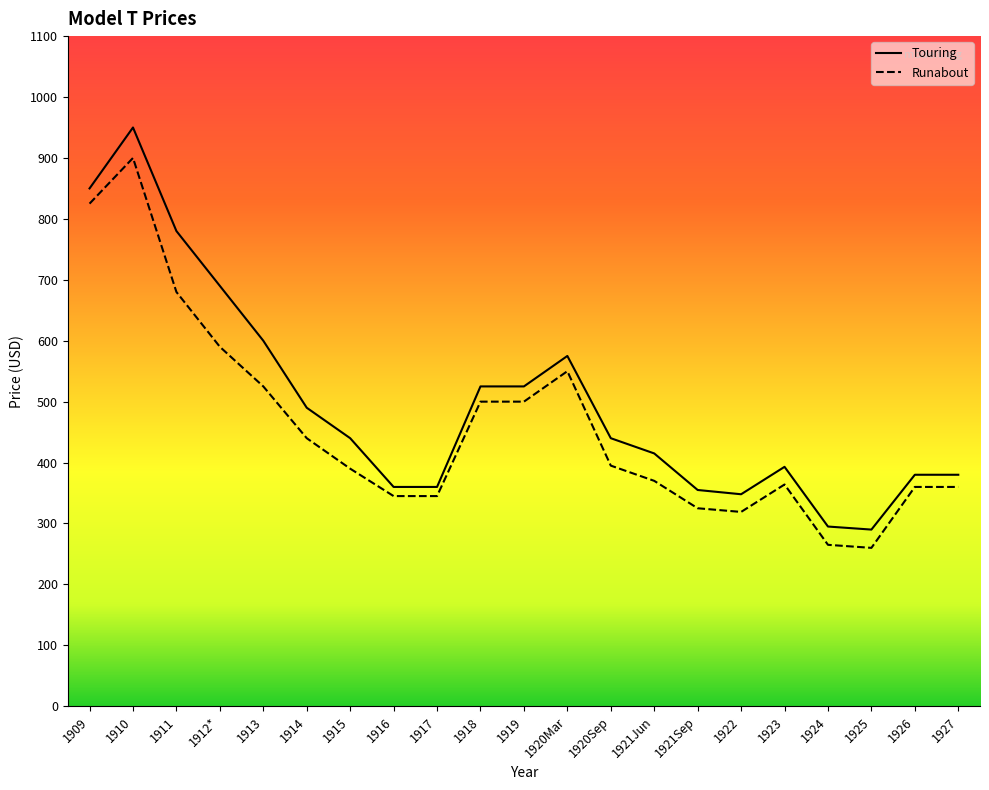

The value of Touring at 1926 is 380. True or false?

True